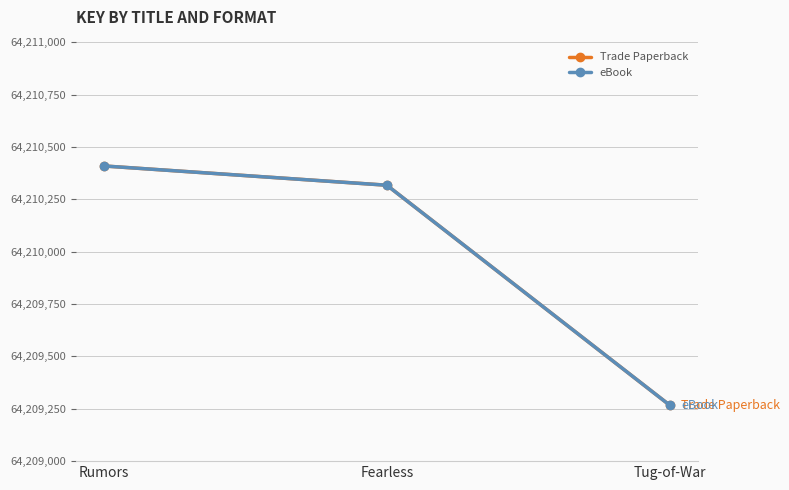

Does the chart have visible grid lines?

Yes